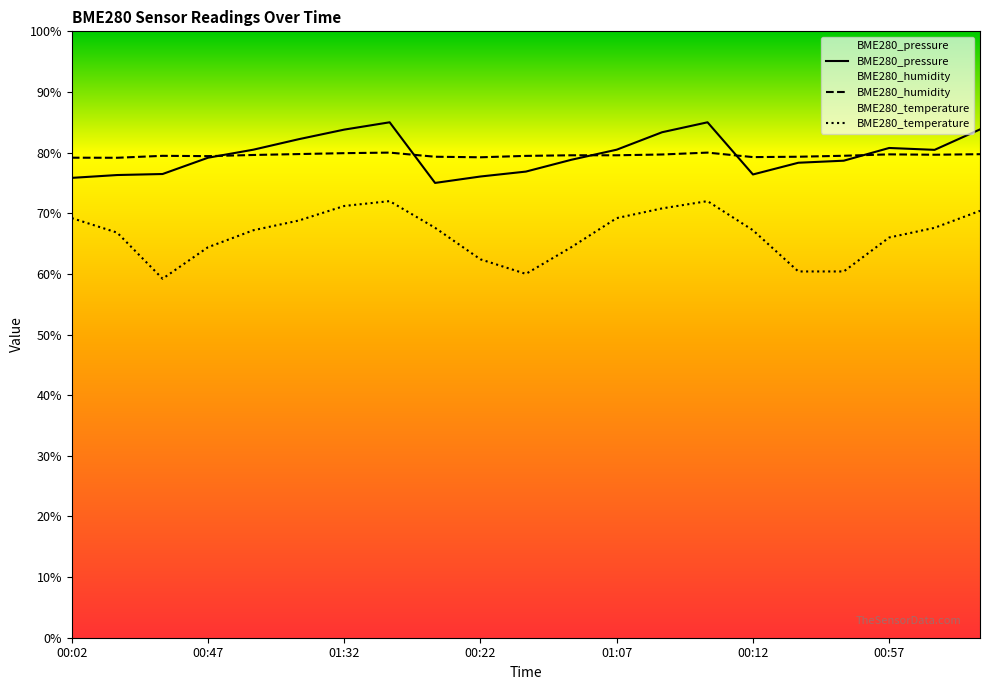

Which series has the largest total across all categories?

BME280_pressure